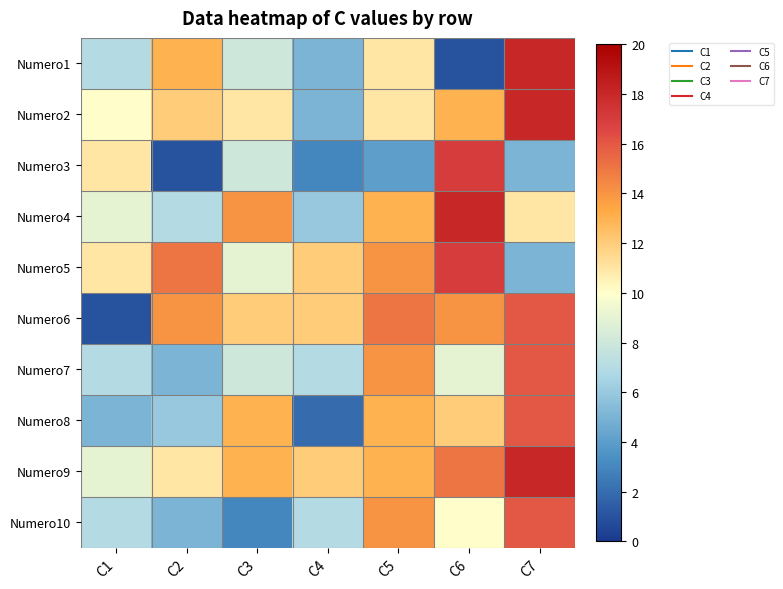

What is the total value across all series at C7?

139